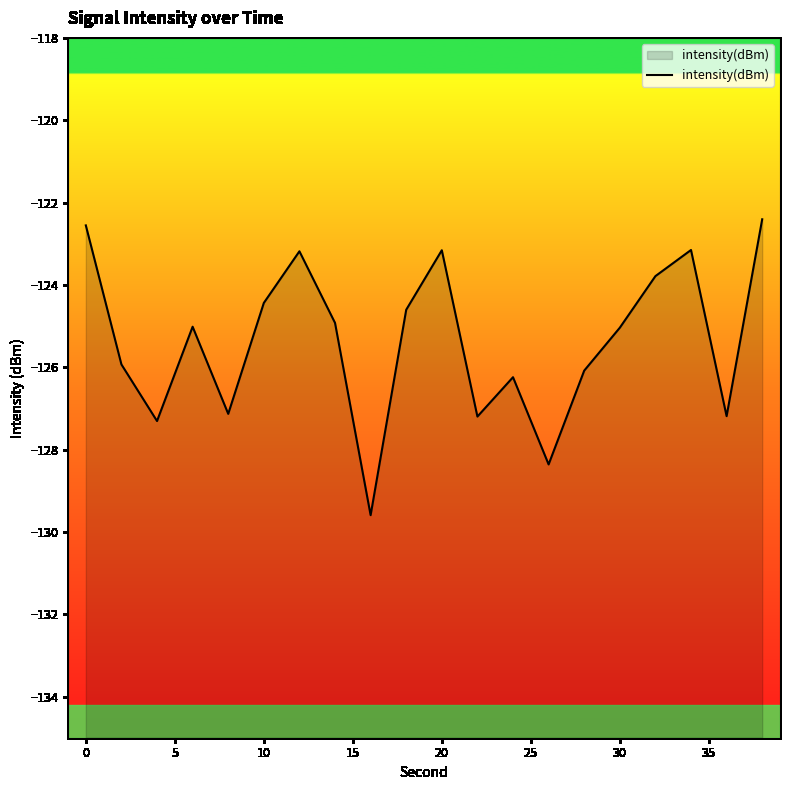

How many series are shown in this chart?

1